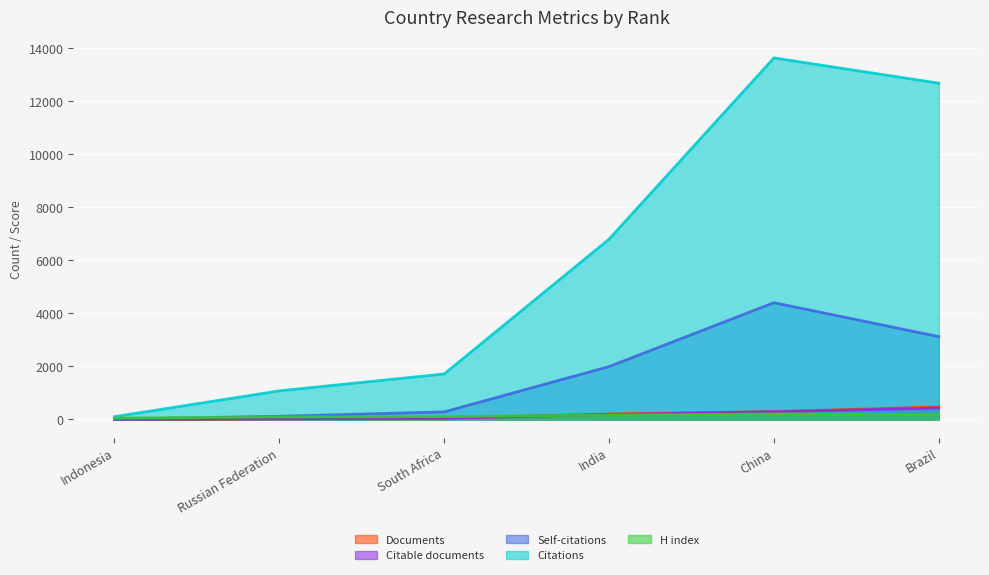

Which category has the lowest value across all series?

Indonesia